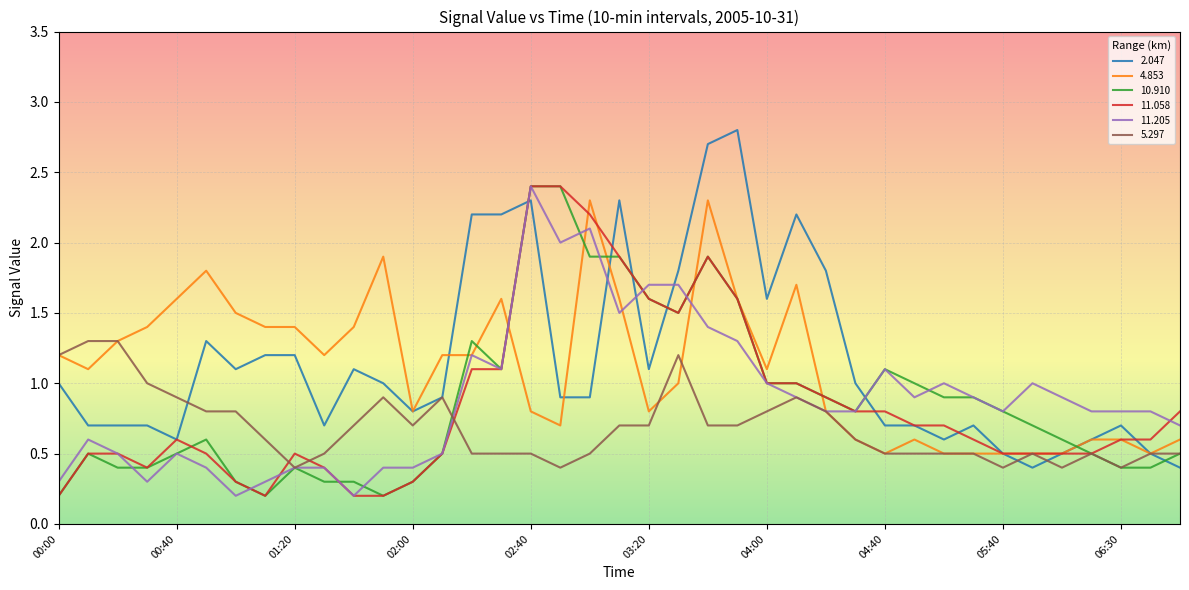

What are all the series names shown in the legend?

2.047, 4.853, 10.910, 11.058, 11.205, 5.297